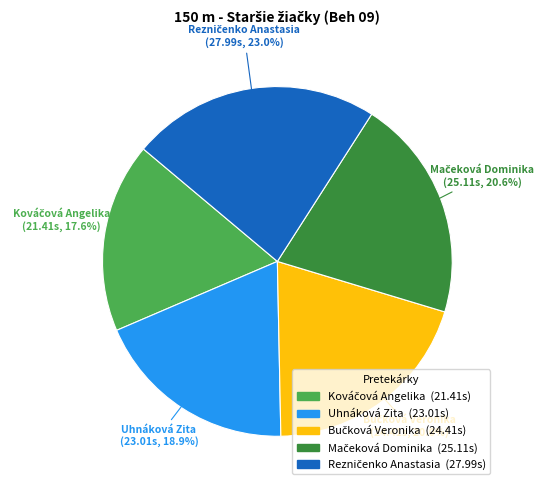

Is there a majority slice in this chart?

No